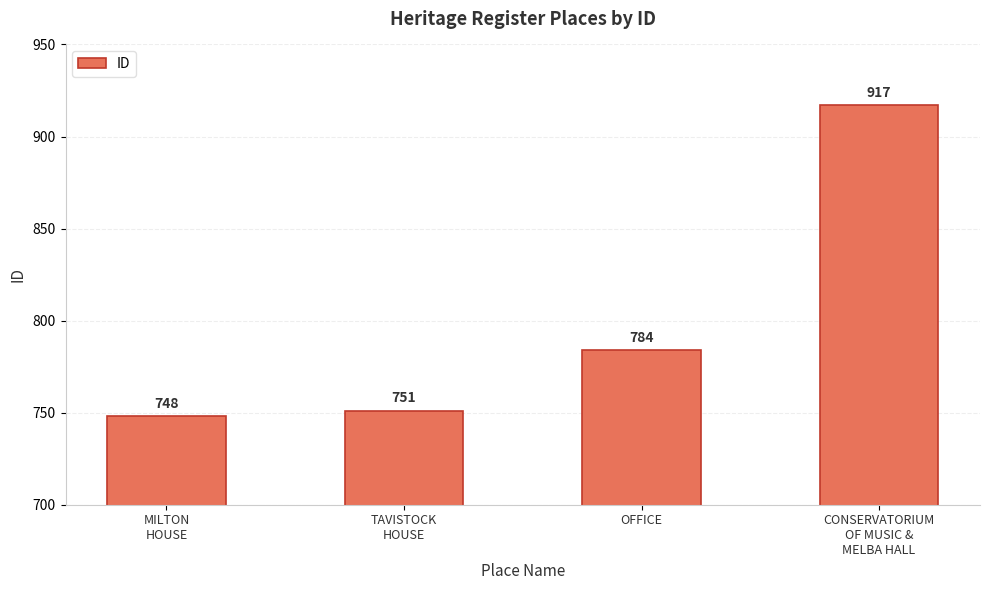

What is the sum of the values at CONSERVATORIUM
OF MUSIC &
MELBA HALL and TAVISTOCK
HOUSE?

1668